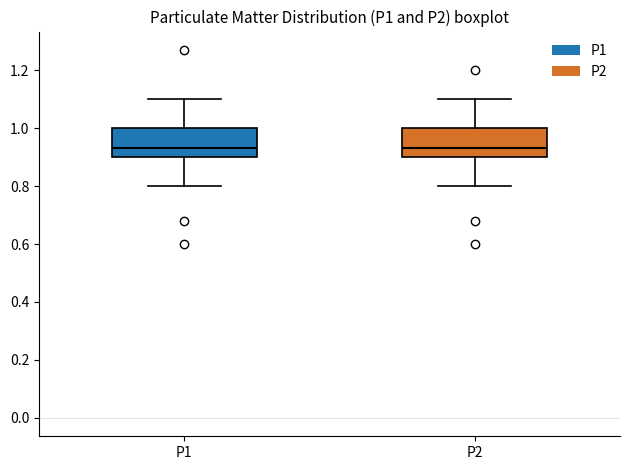

Reading left to right, read every box against the y-axis: the position of its median line, the range the box covers, and the ends of its whiskers. The values are not printed on the chart, so give them approximately, as read against the axis.

P1: median 0.94, box 0.90 to 1.00, whiskers 0.80 to 1.10
P2: median 0.94, box 0.90 to 1.00, whiskers 0.80 to 1.10